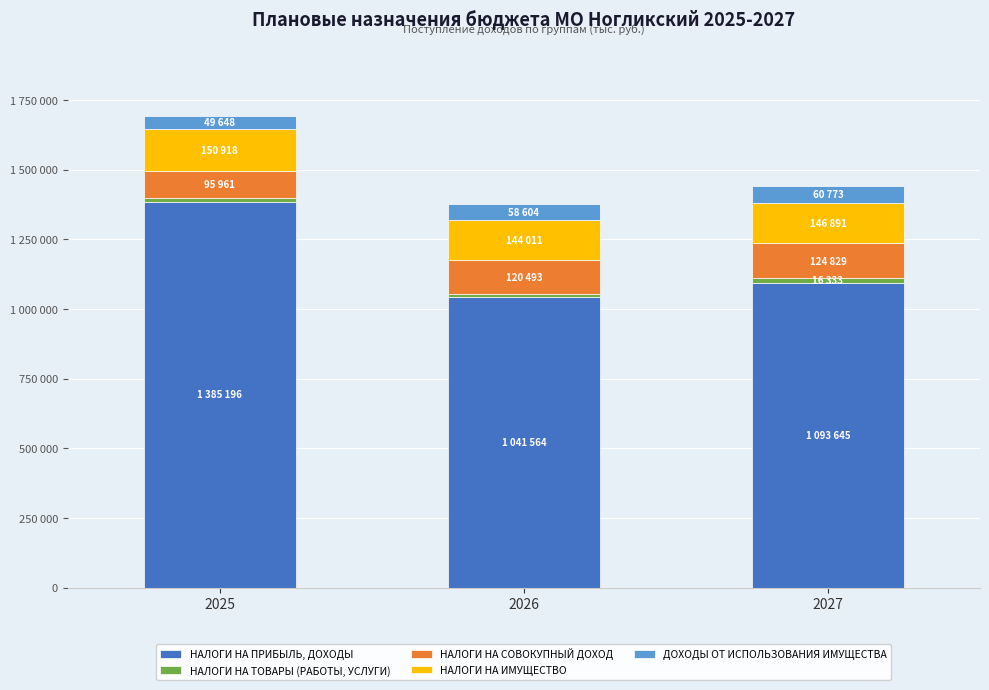

Does the chart contain any negative values?

No